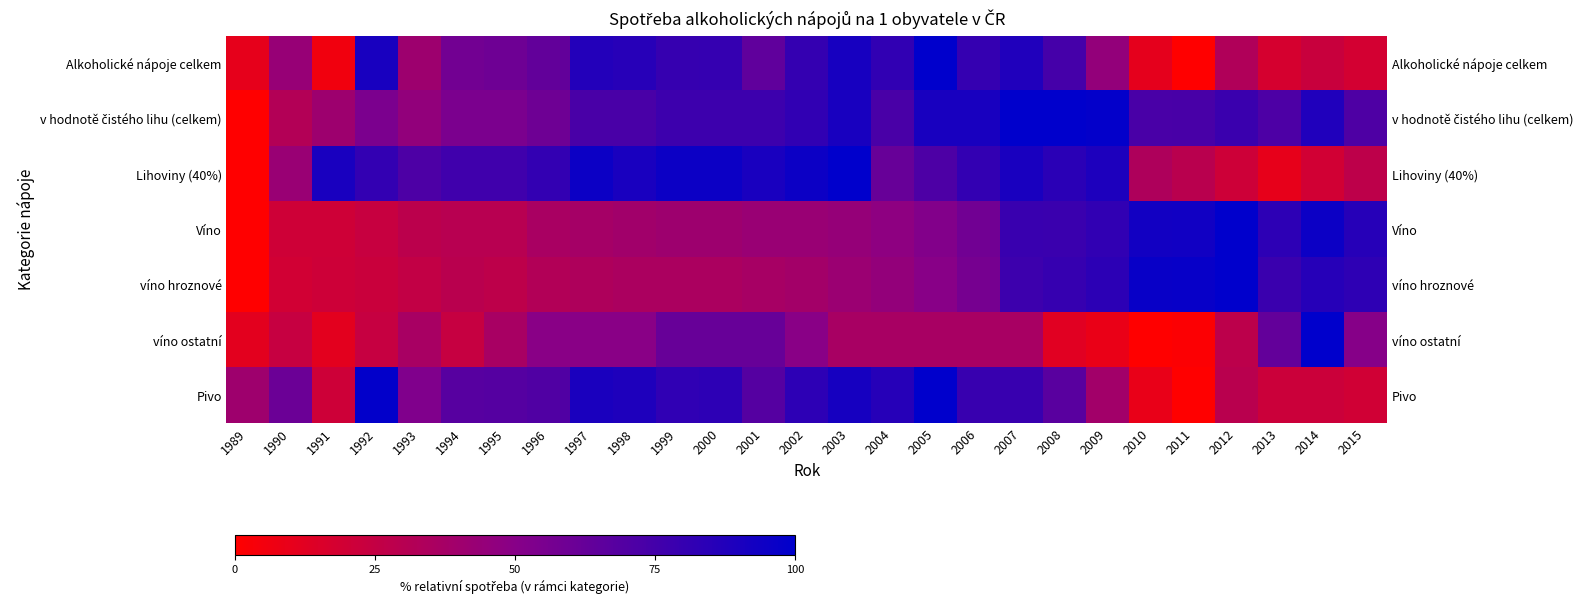

At which label does Lihoviny (40%) reach its minimum?

1989